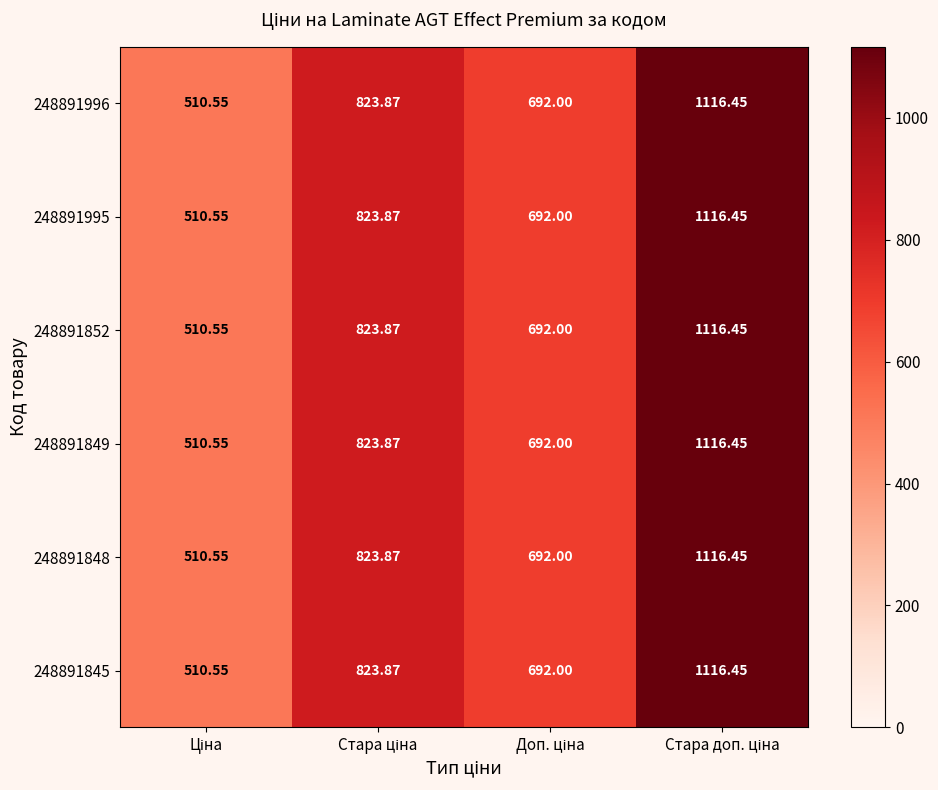

Rank the series at Доп. ціна from lowest to highest value.

248891996, 248891995, 248891852, 248891849, 248891848, 248891845